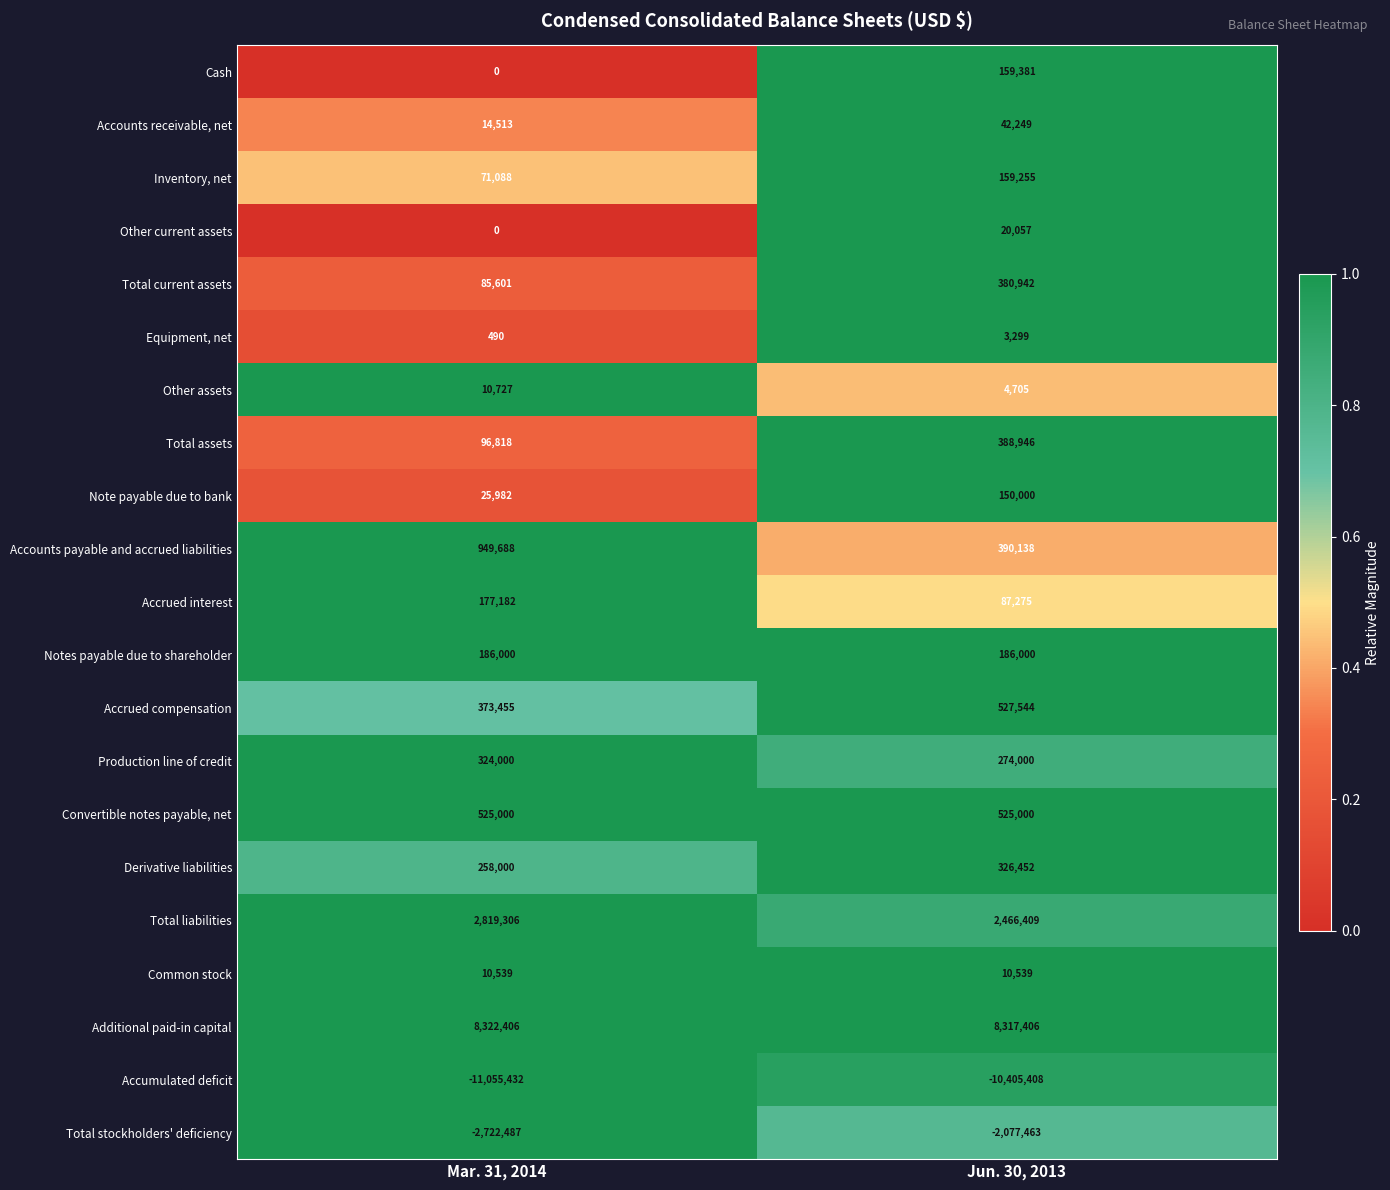

What is the total value across all series at Jun. 30, 2013?

1936726